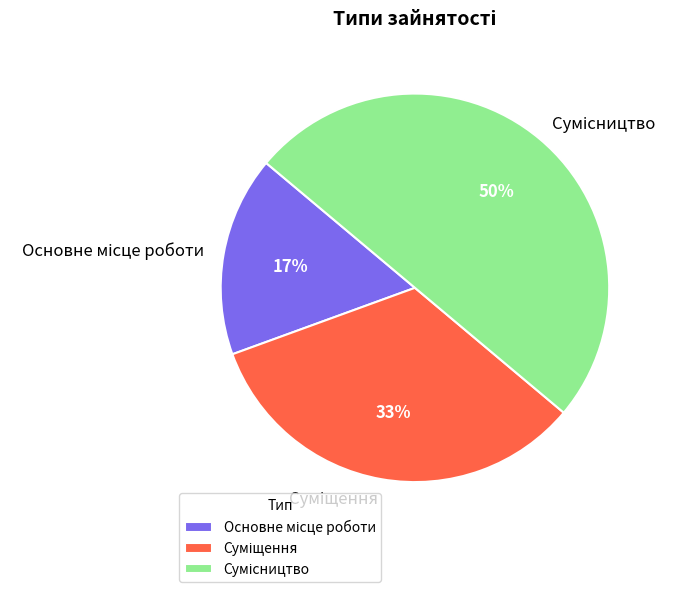

To the nearest percent, what is the average slice percentage?

33%